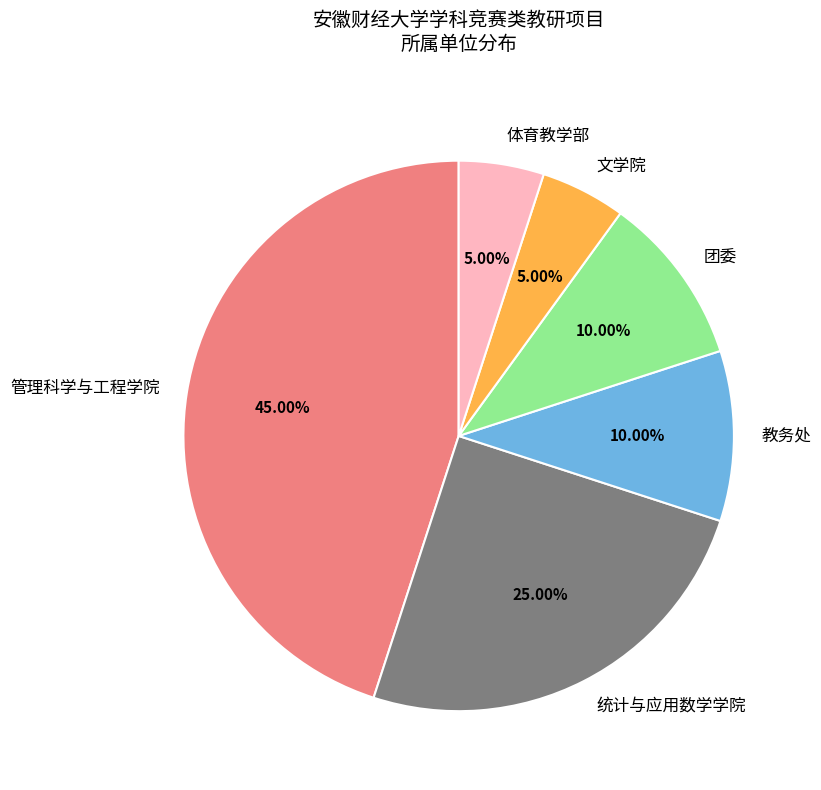

Count the number of slices in the pie.

6